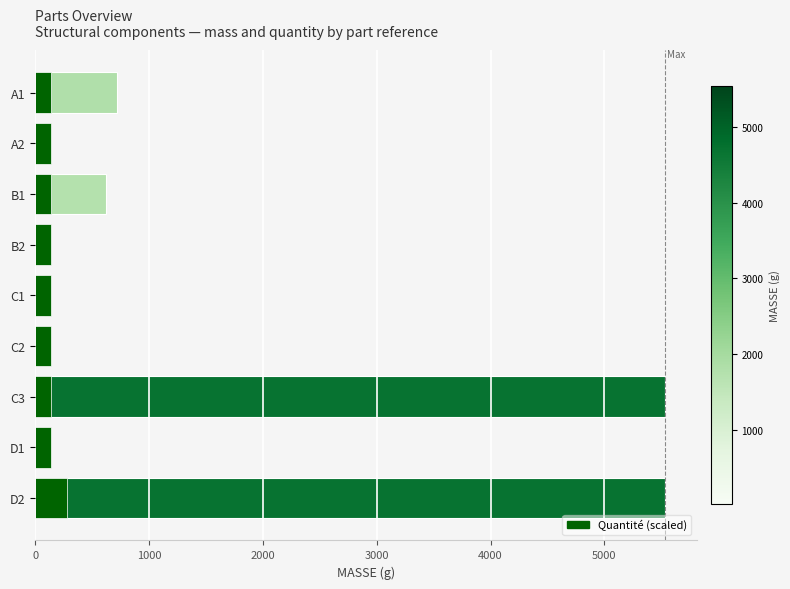

What is the value of the Quantité (scaled) bar at the 7th from the left?

138.4